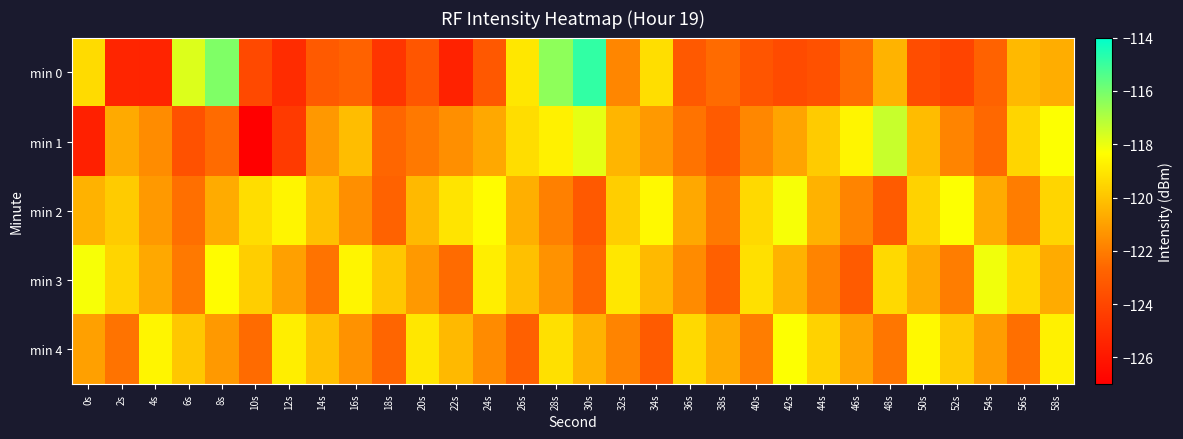

Which series has the largest total across all categories?

min 2